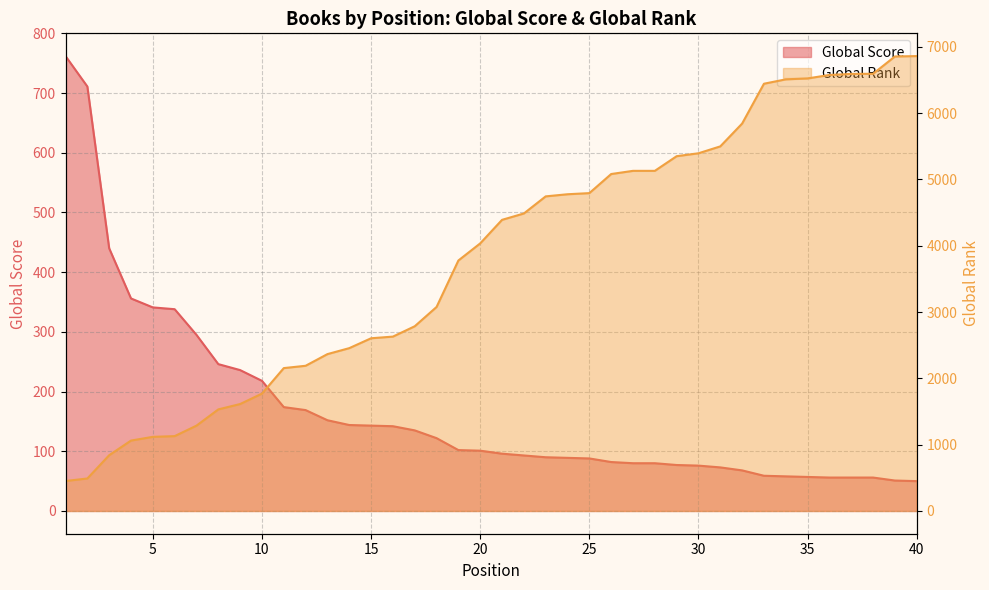

What is the difference between the highest and lowest values at 29?

5274